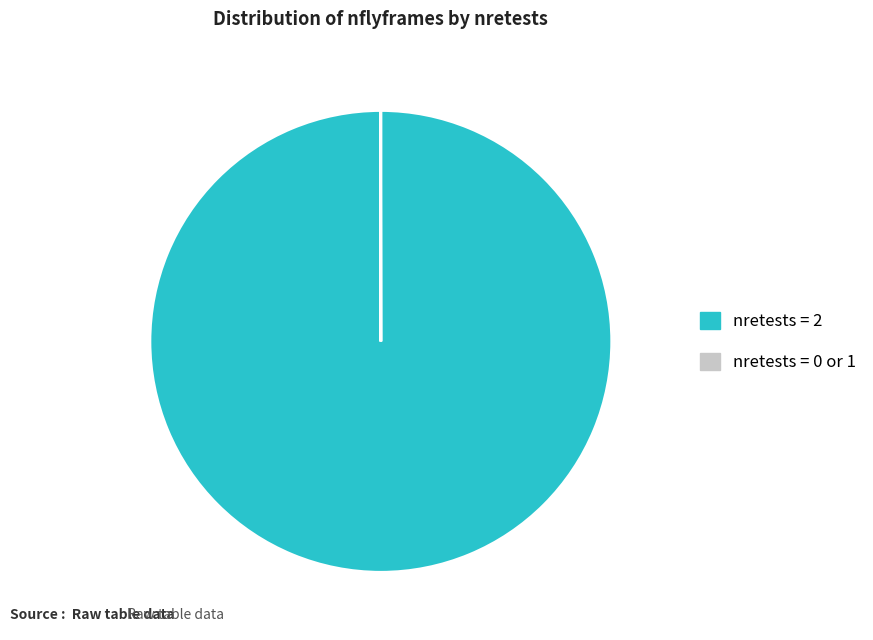

Which category has the biggest portion of the pie?

nretests = 2